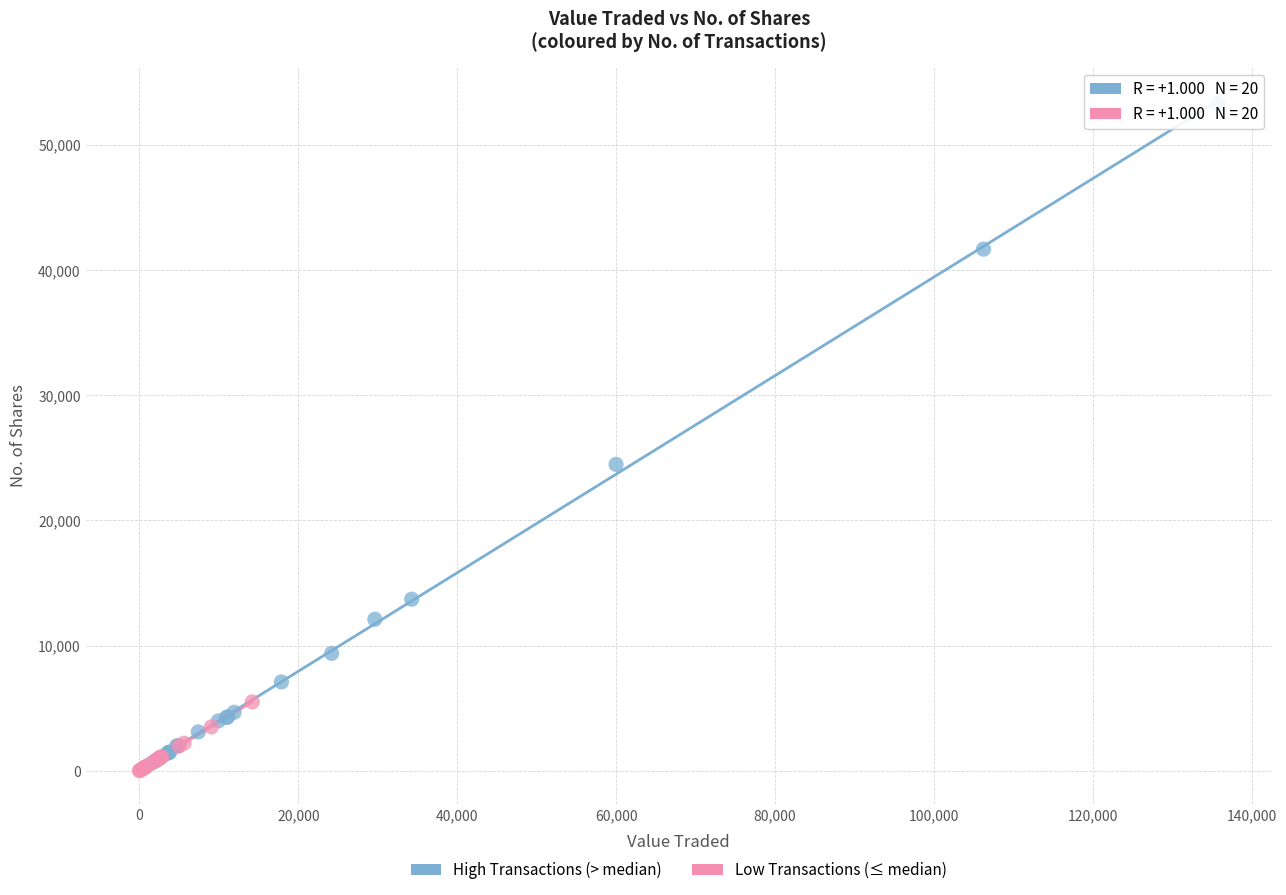

Which series reaches the minimum Y coordinate?

Low Transactions (≤ median)